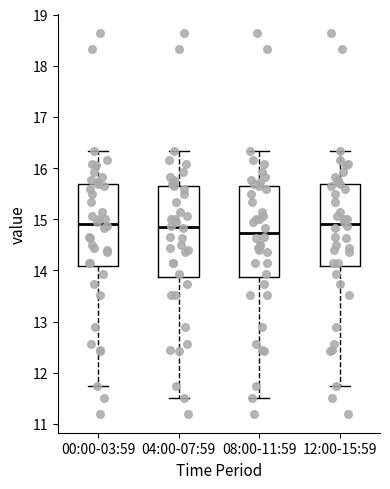

Reading left to right, read every box against the y-axis: the position of its median line, the range the box covers, and the ends of its whiskers. The values are not printed on the chart, so give them approximately, as read against the axis.

00:00-03:59: median 14.9, box 14.1 to 15.7, whiskers 11.8 to 16.3
04:00-07:59: median 14.8, box 13.9 to 15.7, whiskers 11.5 to 16.3
08:00-11:59: median 14.7, box 13.9 to 15.7, whiskers 11.5 to 16.3
12:00-15:59: median 14.9, box 14.1 to 15.7, whiskers 11.8 to 16.3